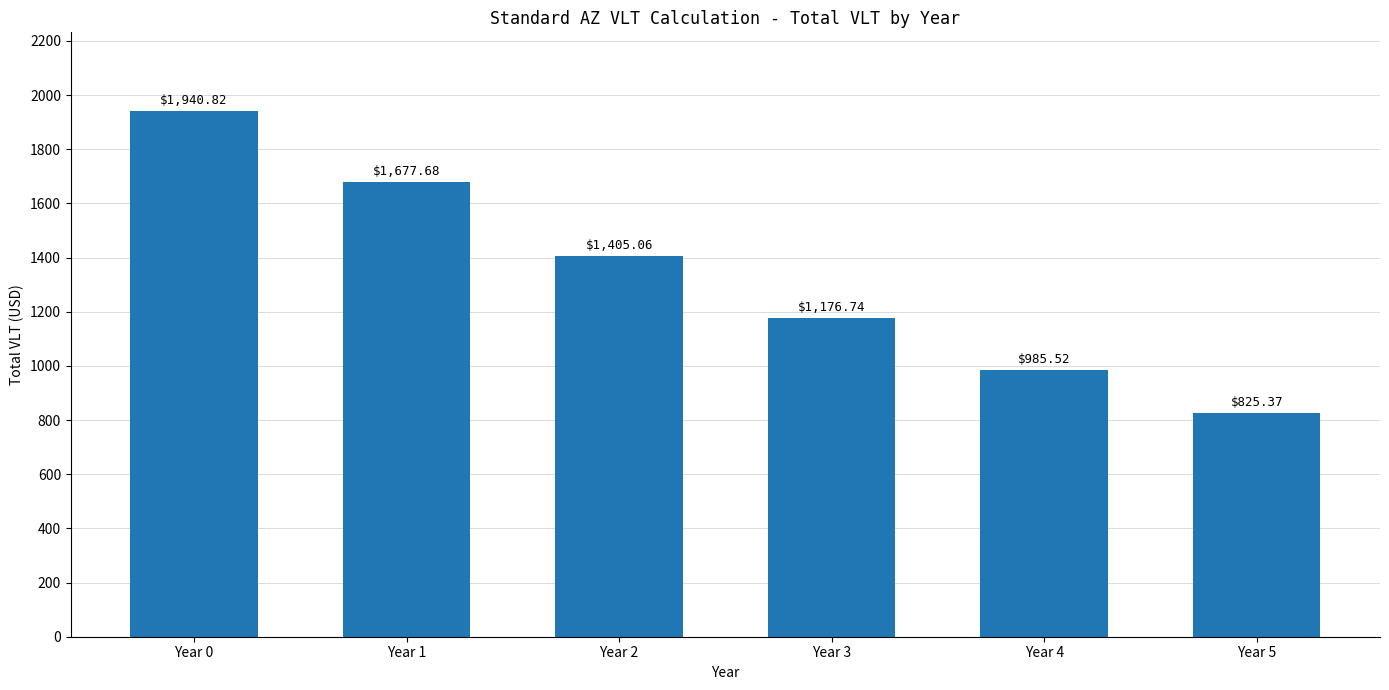

What is the change in value from Year 4 to Year 5?

-160.1